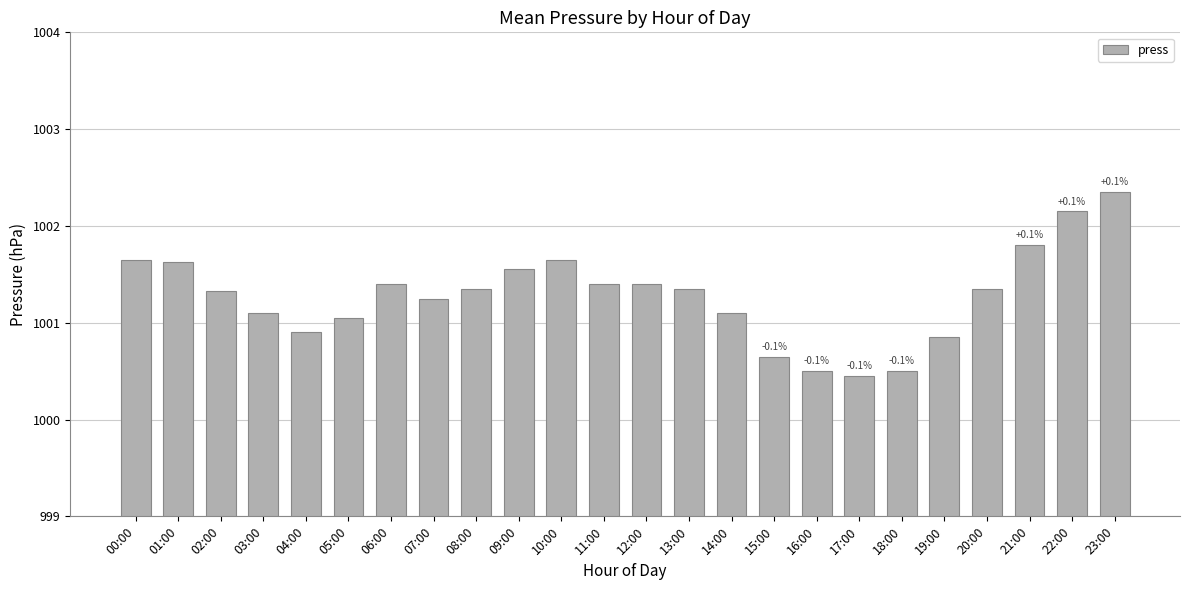

Which category has the highest value across all series?

23:00